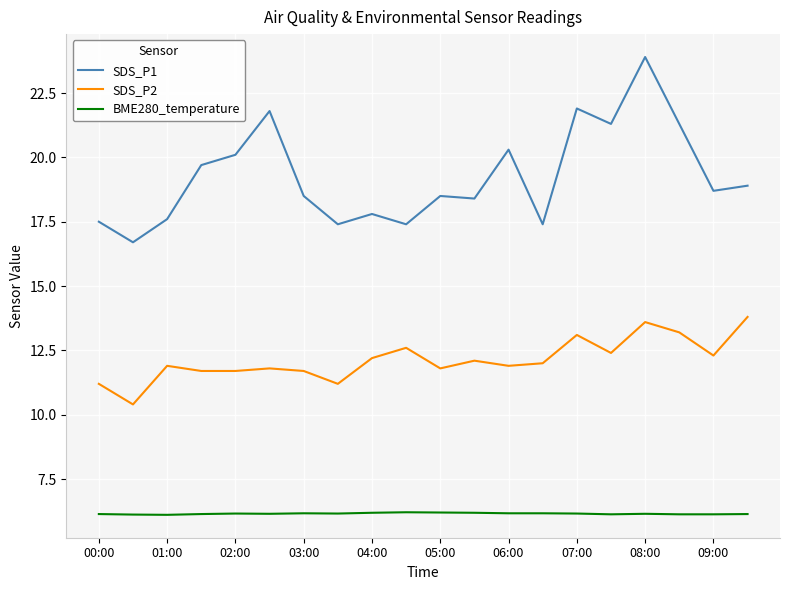

In SDS_P1, how many points are higher than both neighbors (excluding endpoints)?

6